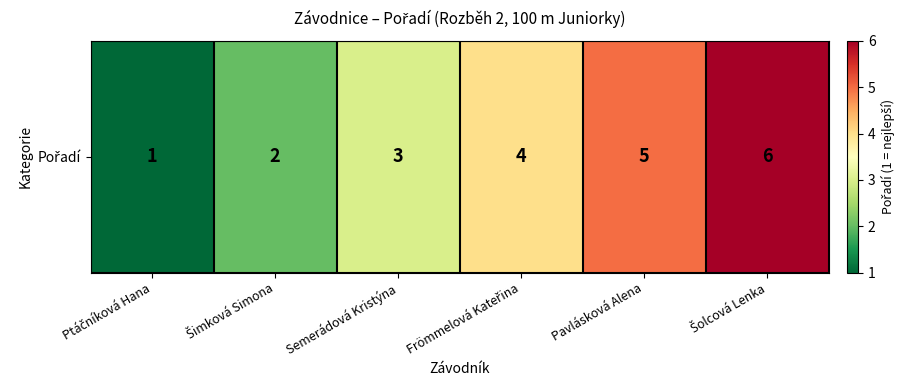

Between Semerádová Kristýna and Šolcová Lenka, which is larger?

Šolcová Lenka